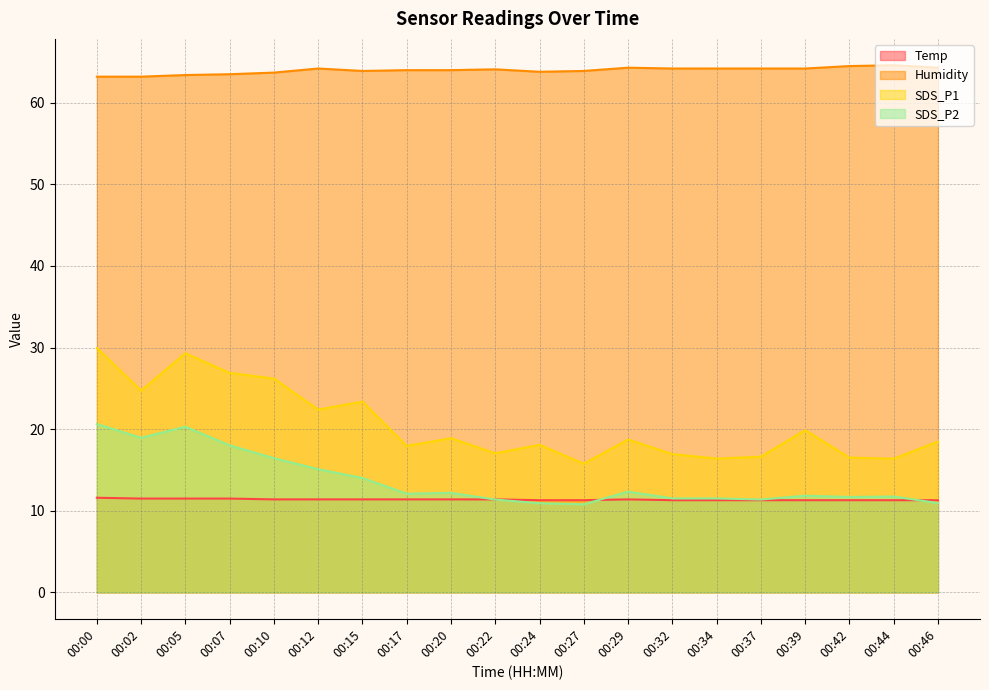

List the labels in order of SDS_P2 value, largest first.

00:00, 00:05, 00:02, 00:07, 00:10, 00:12, 00:15, 00:29, 00:20, 00:17, 00:39, 00:44, 00:42, 00:32, 00:34, 00:22, 00:37, 00:46, 00:24, 00:27